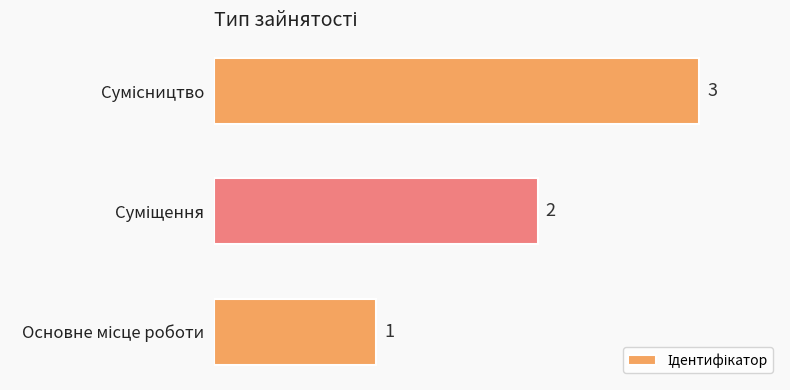

What is the sum of all values?

6